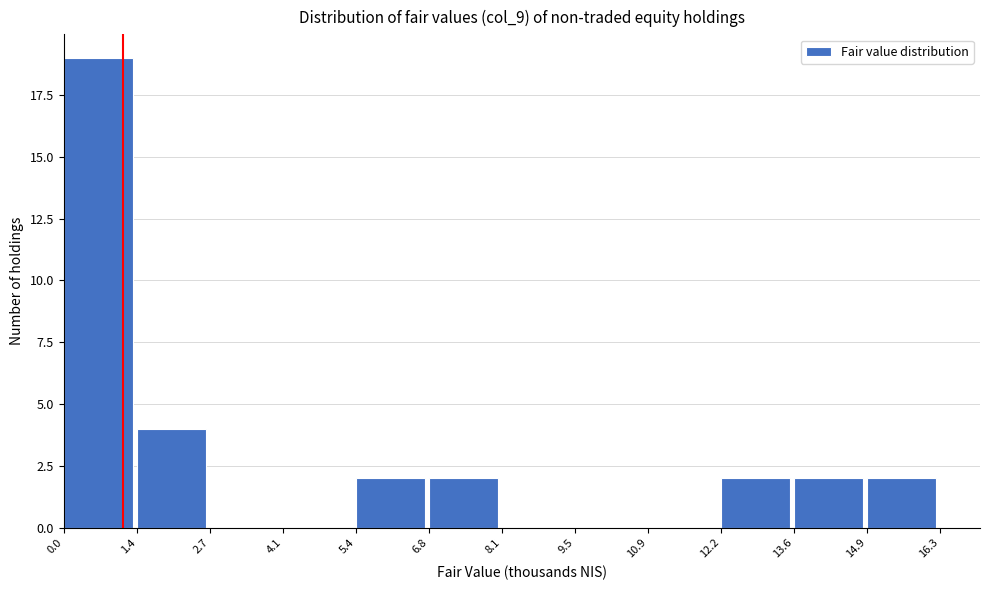

Over which range of the x-axis is the bar tallest?

0.0 to 1.4